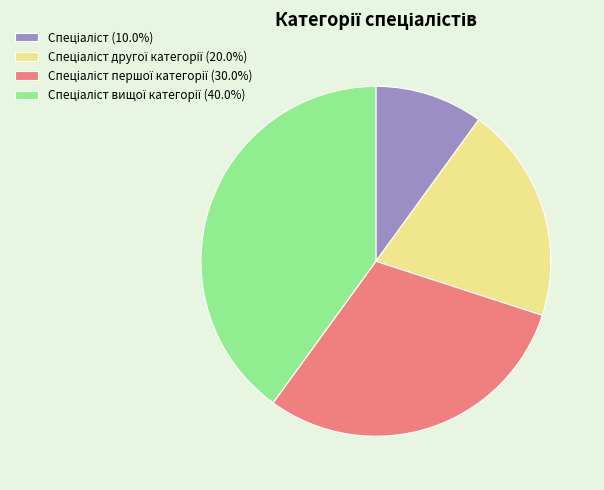

Is there any slice that represents more than half of the pie?

No